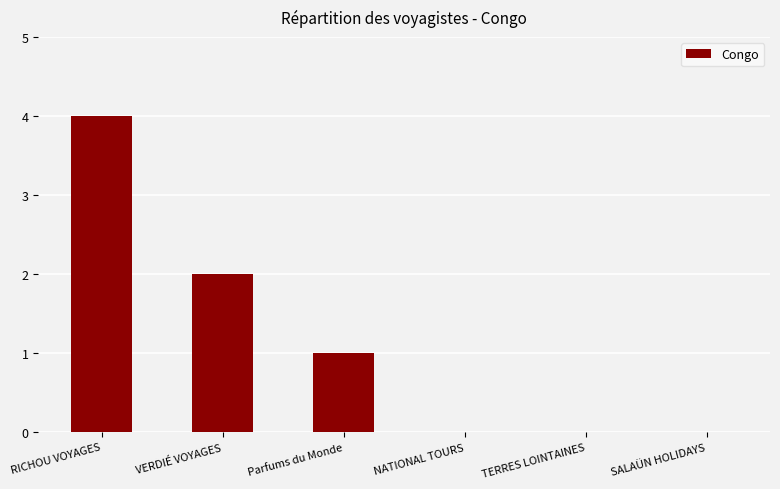

How many distinct data groups are displayed?

1